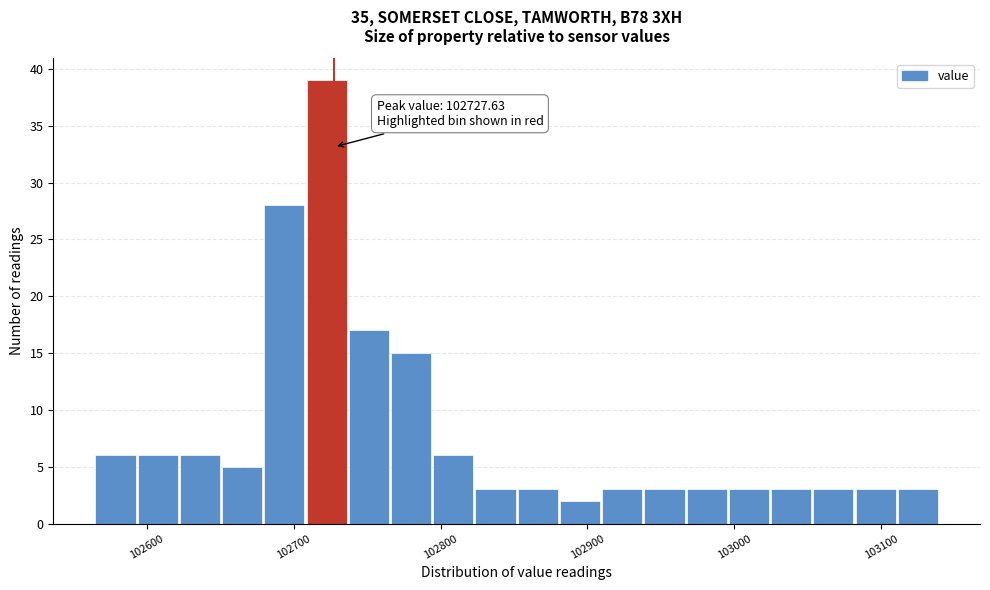

Read against the x-axis, roughly where is the centre of the tallest bar?

102720